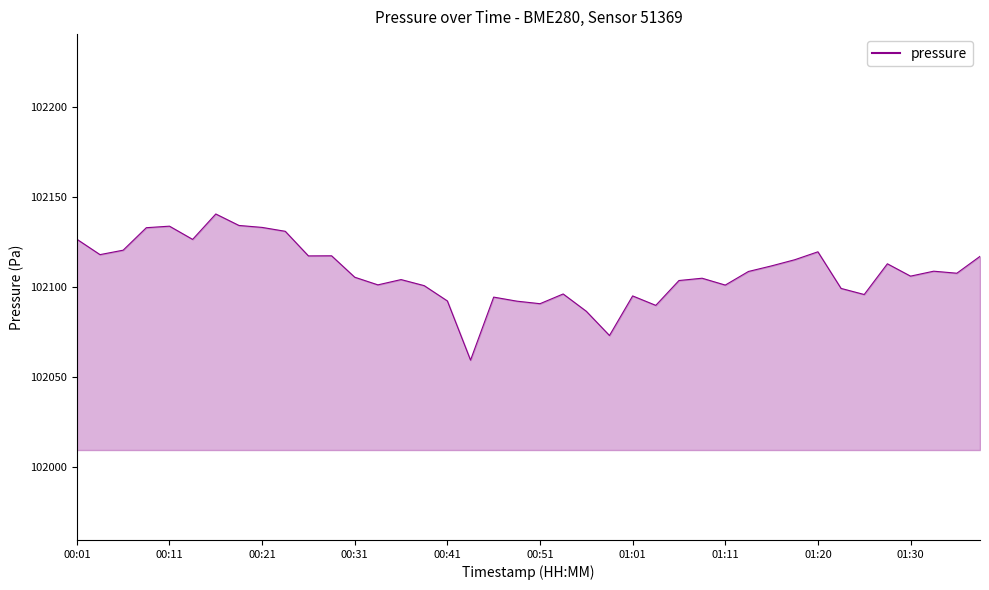

What is the smallest value displayed?

102059.2